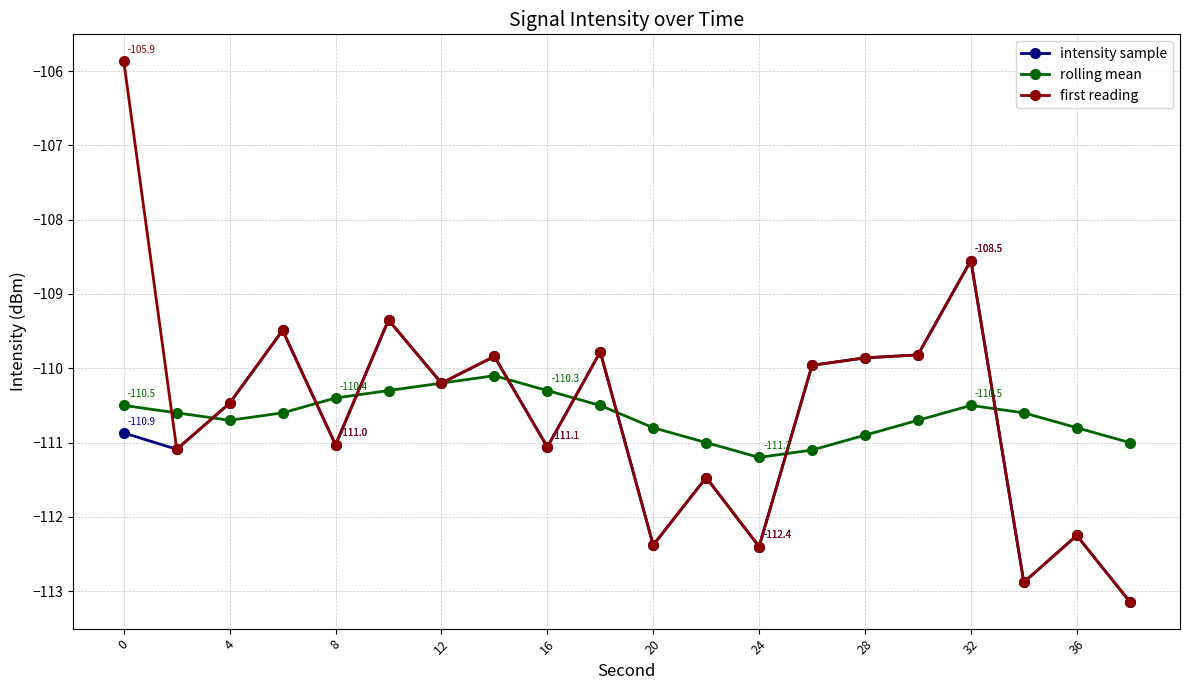

What is the difference between the maximum and second lowest values in the first reading series?

7.0